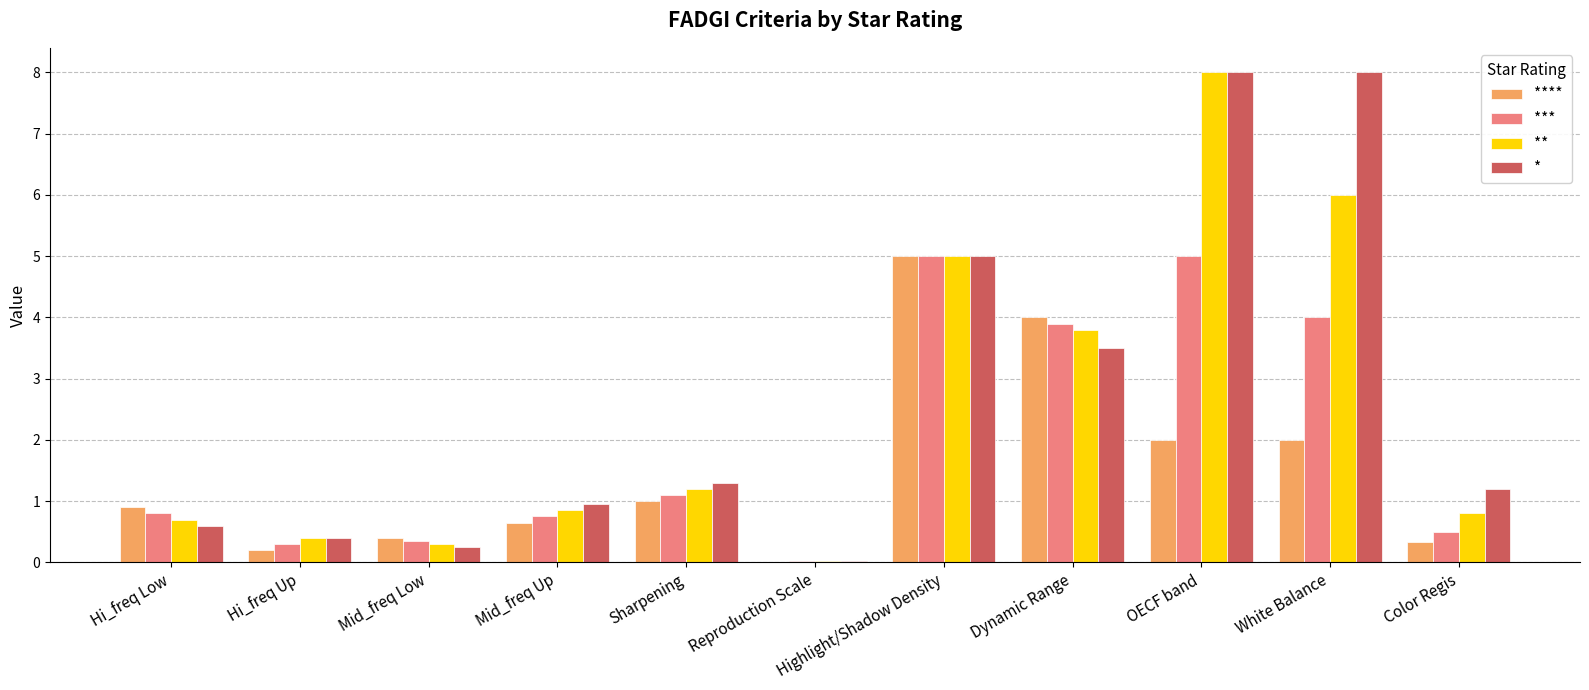

What is the approximate value of * at OECF band?

8.0